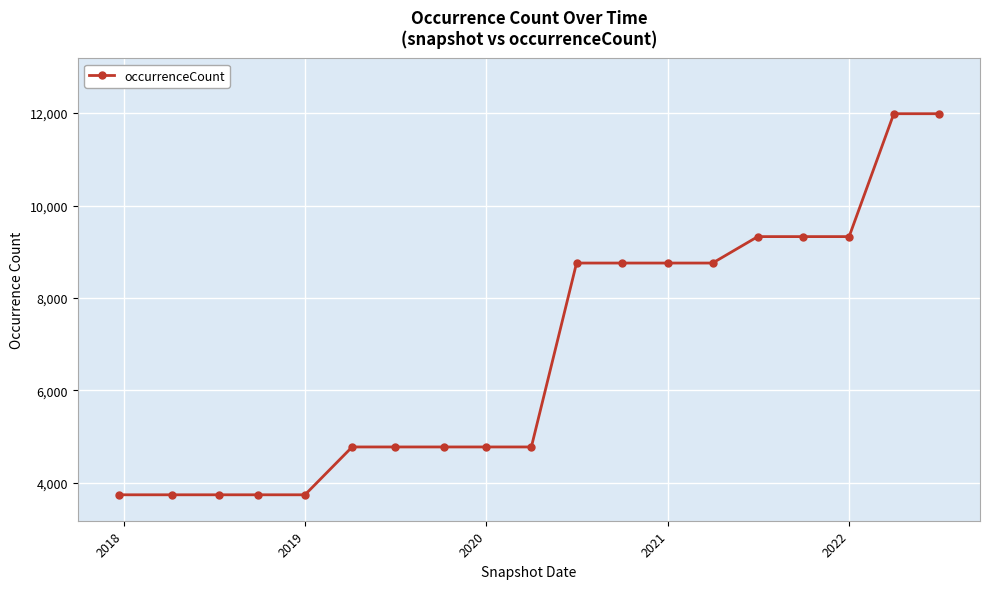

What is the difference between the second highest and second lowest values?

8245